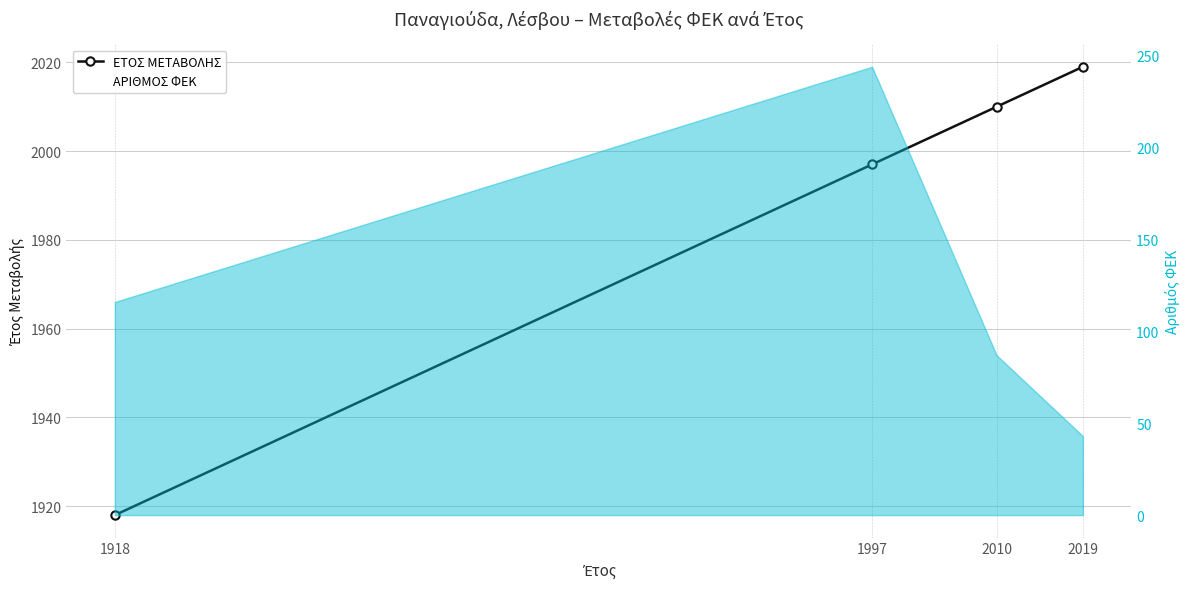

List the series in order of their overall mean, lowest first.

ΑΡΙΘΜΟΣ ΦΕΚ, ΕΤΟΣ ΜΕΤΑΒΟΛΗΣ